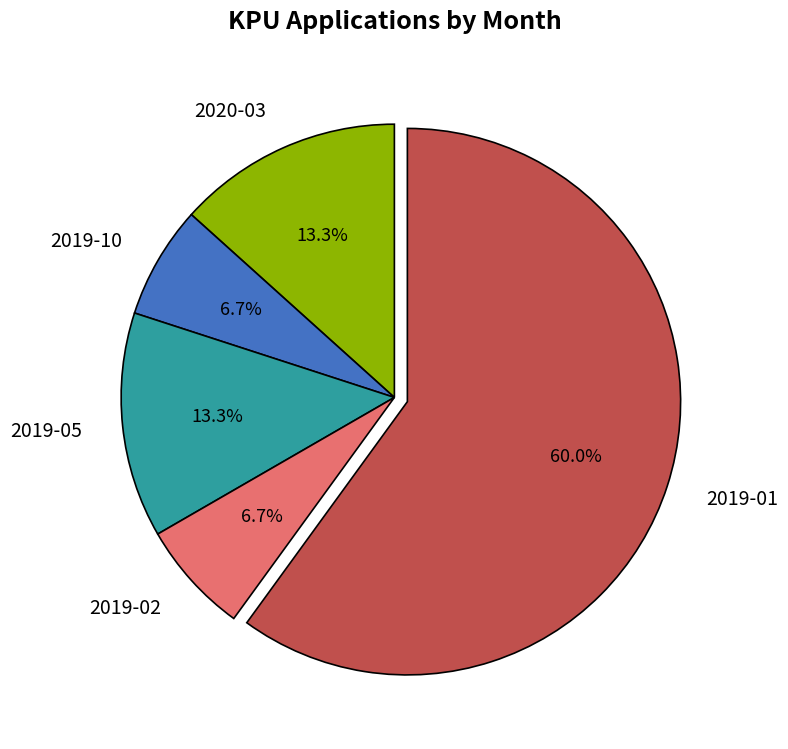

Count the number of slices in the pie.

5